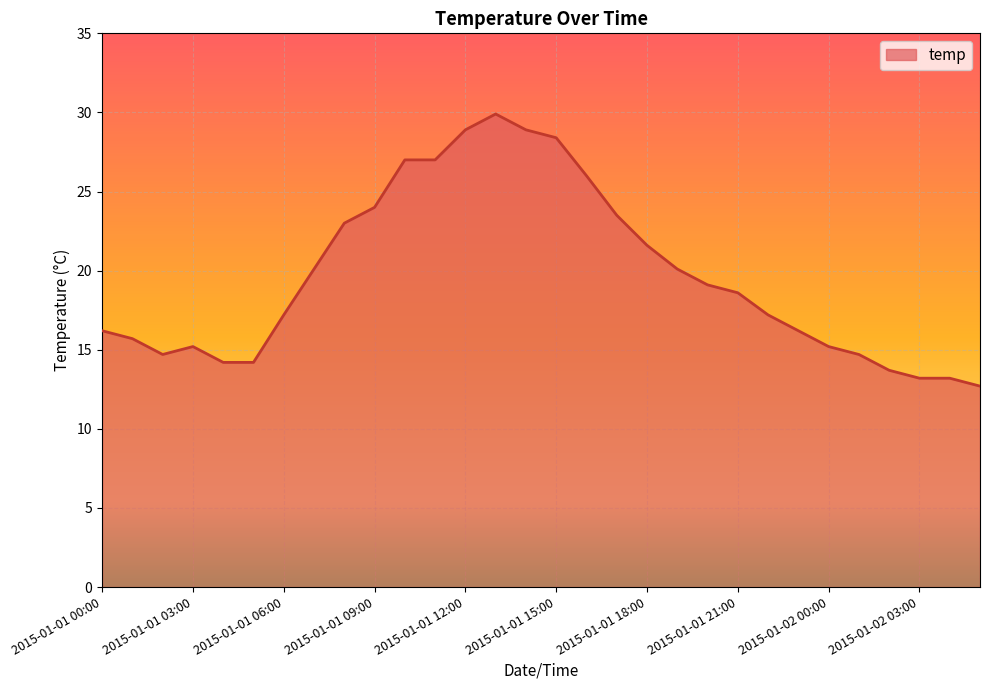

What is the greatest value displayed?

29.9